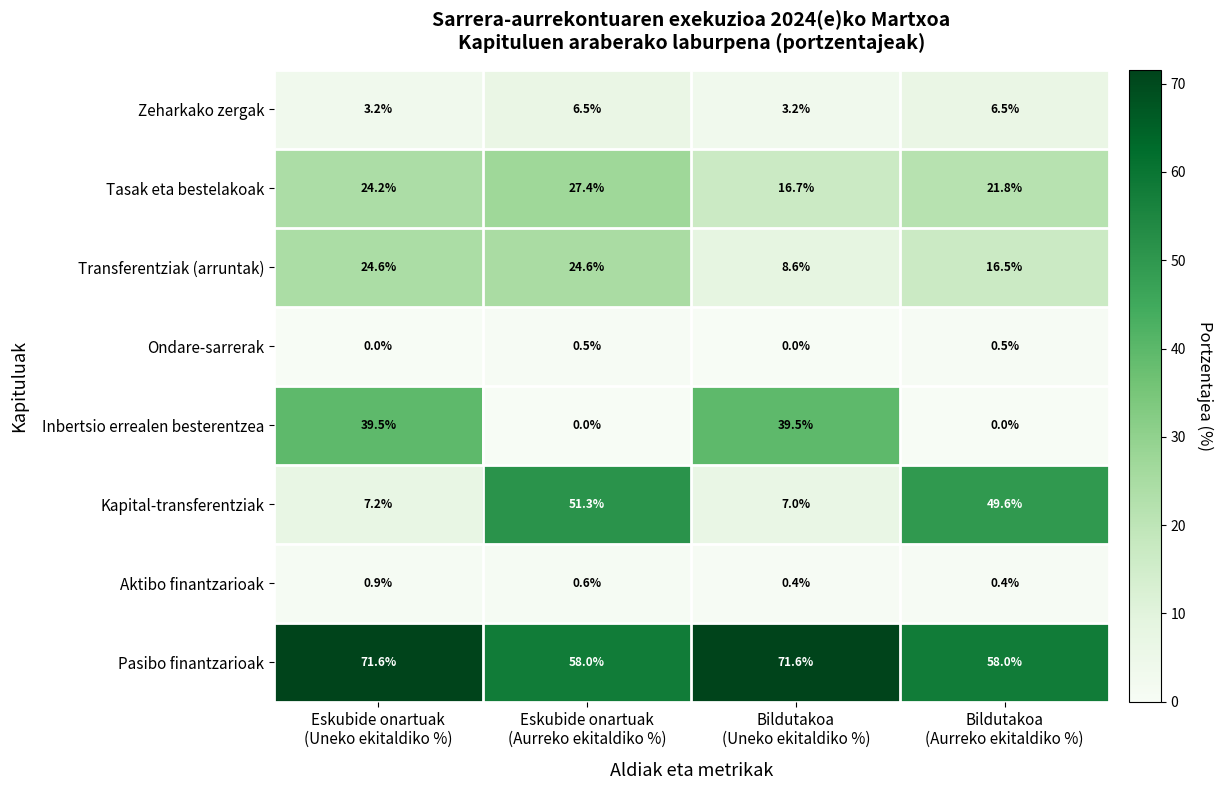

Which series has the largest range (max minus min)?

Kapital-transferentziak